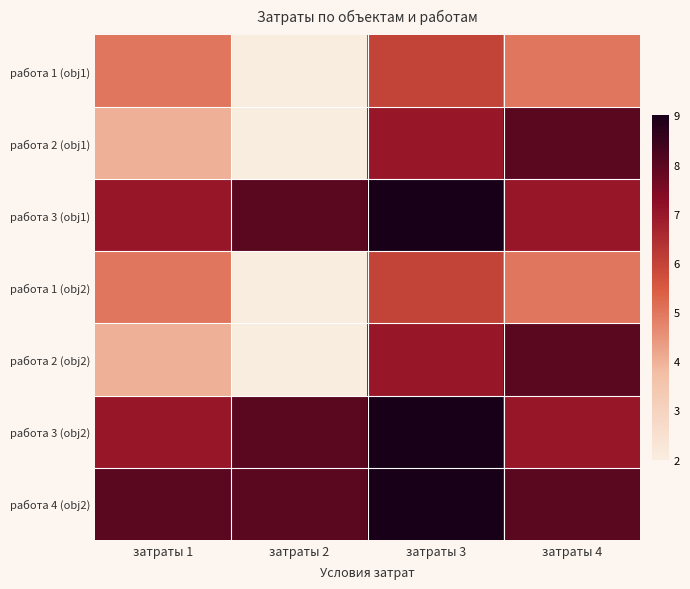

List the series in order of their peak value, lowest first.

работа 1 (obj1), работа 1 (obj2), работа 2 (obj1), работа 2 (obj2), работа 3 (obj1), работа 3 (obj2), работа 4 (obj2)